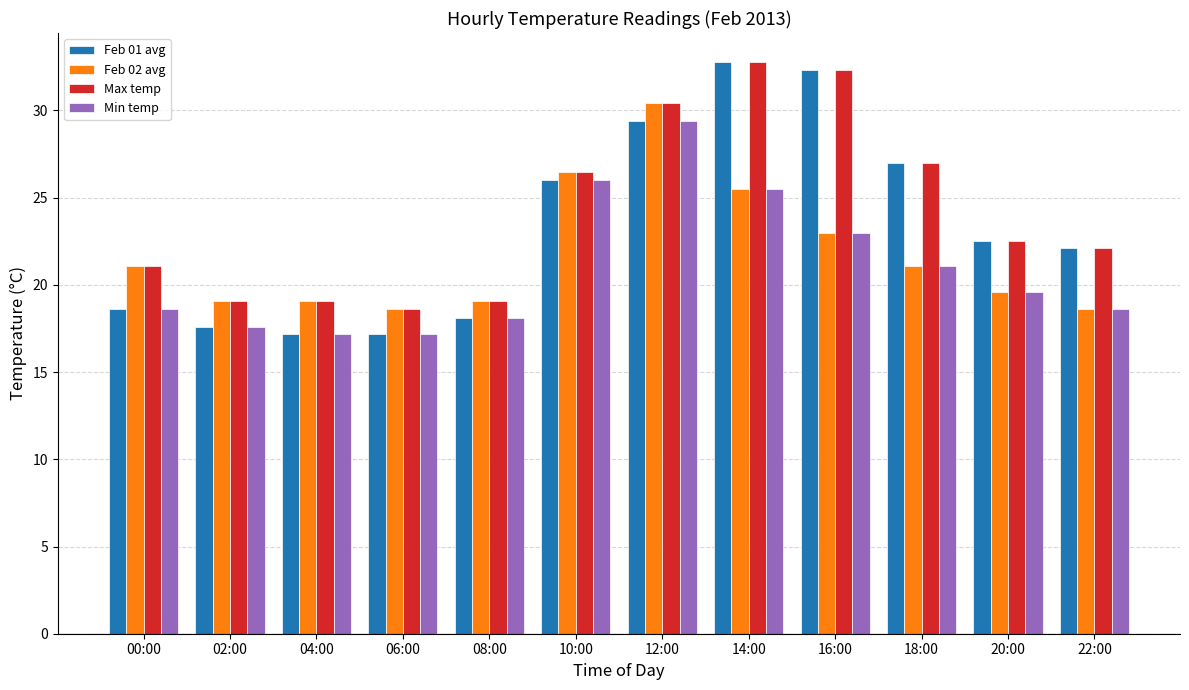

What is the approximate value of Max temp at 14:00?

32.8